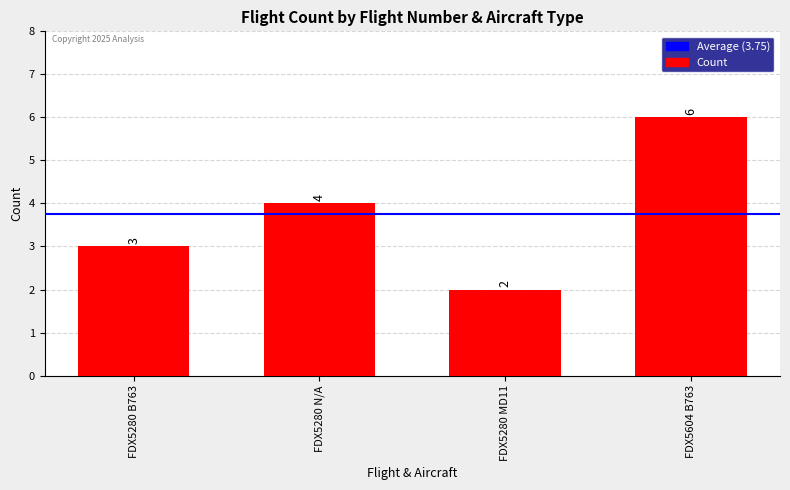

How many bars are there in total?

4